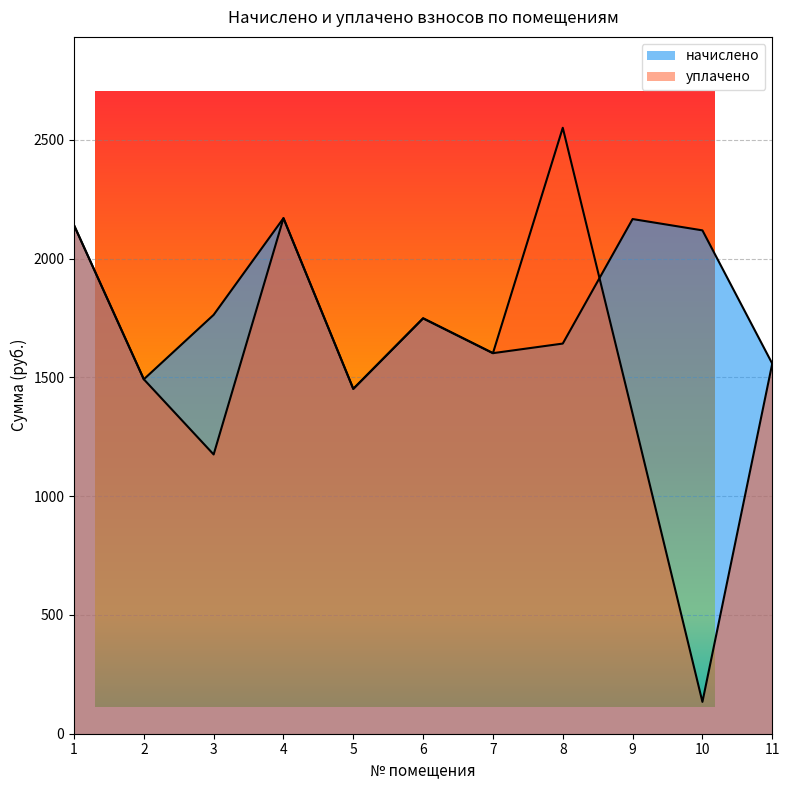

Is the value of начислено at 1 greater than the value of уплачено at 10?

Yes